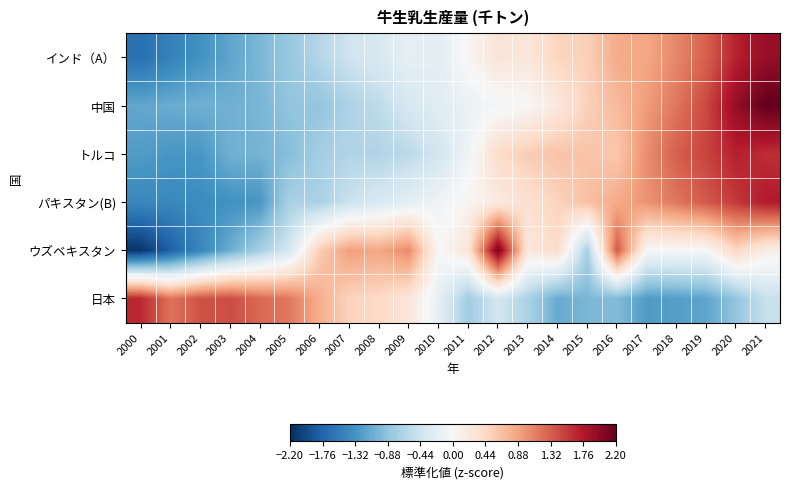

Count the number of data series in this chart.

6